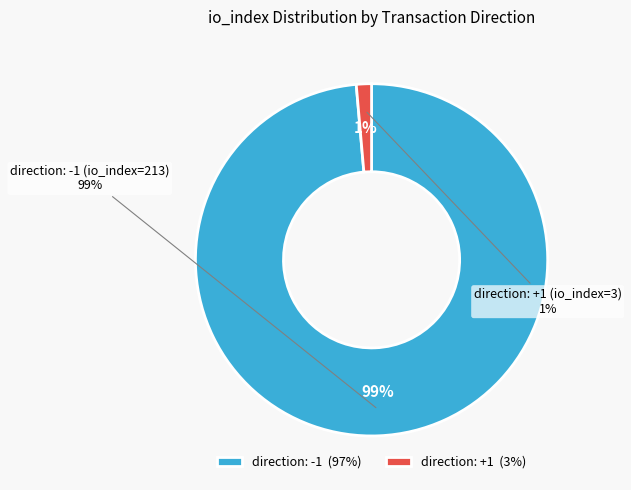

To the nearest percent, what portion does -1 (direction) represent?

99%